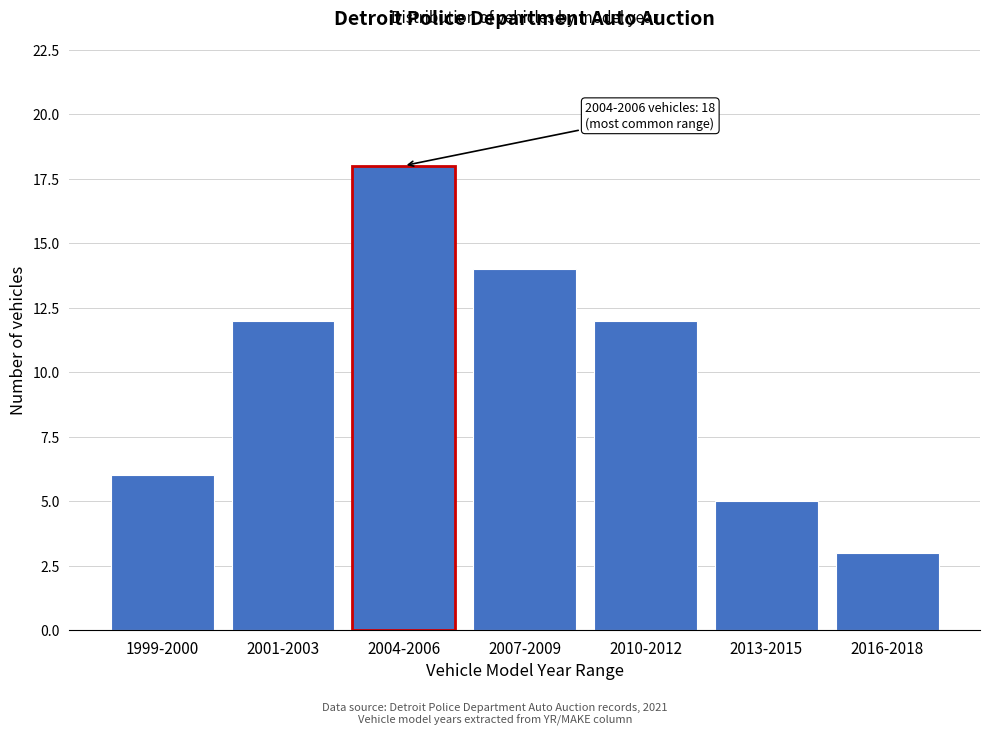

Reading left to right, list all the values displayed in this chart.

1999-2000=6	2001-2003=12	2004-2006=18	2007-2009=14	2010-2012=12	2013-2015=5	2016-2018=3